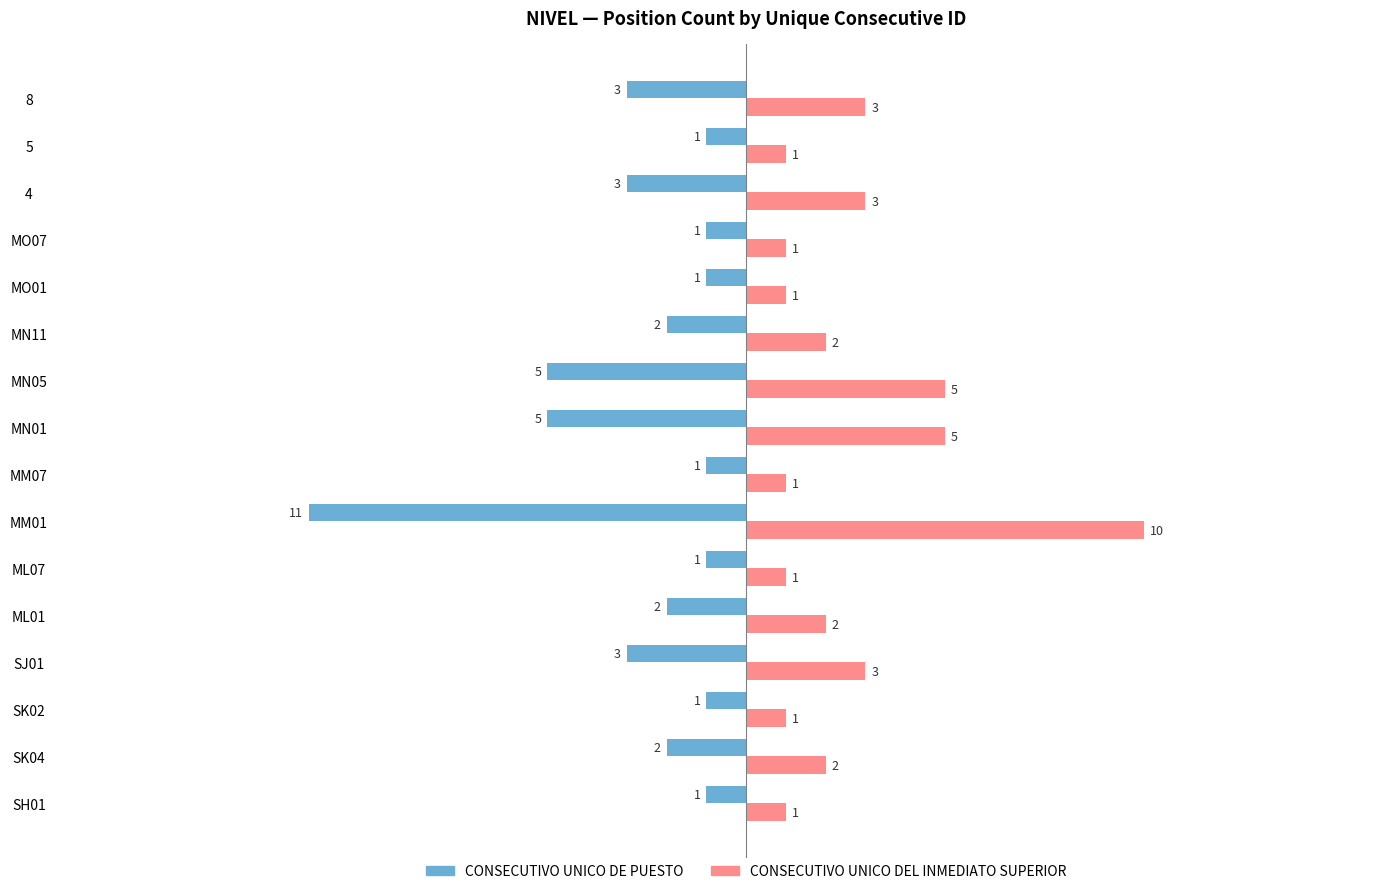

Which series has the largest total across all categories?

CONSECUTIVO UNICO DEL INMEDIATO SUPERIOR